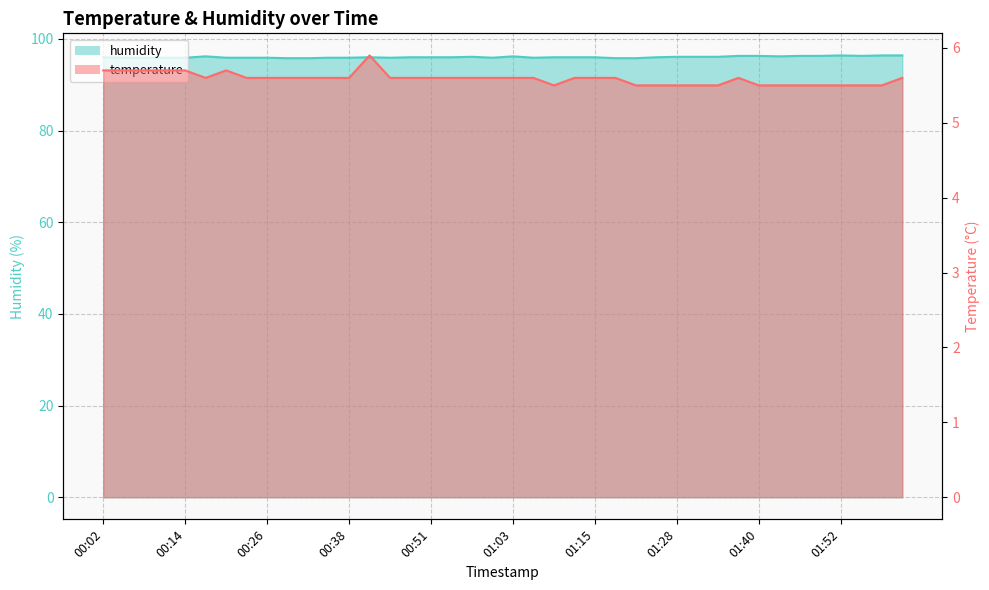

What is the label of the 6th point from the right?

01:46